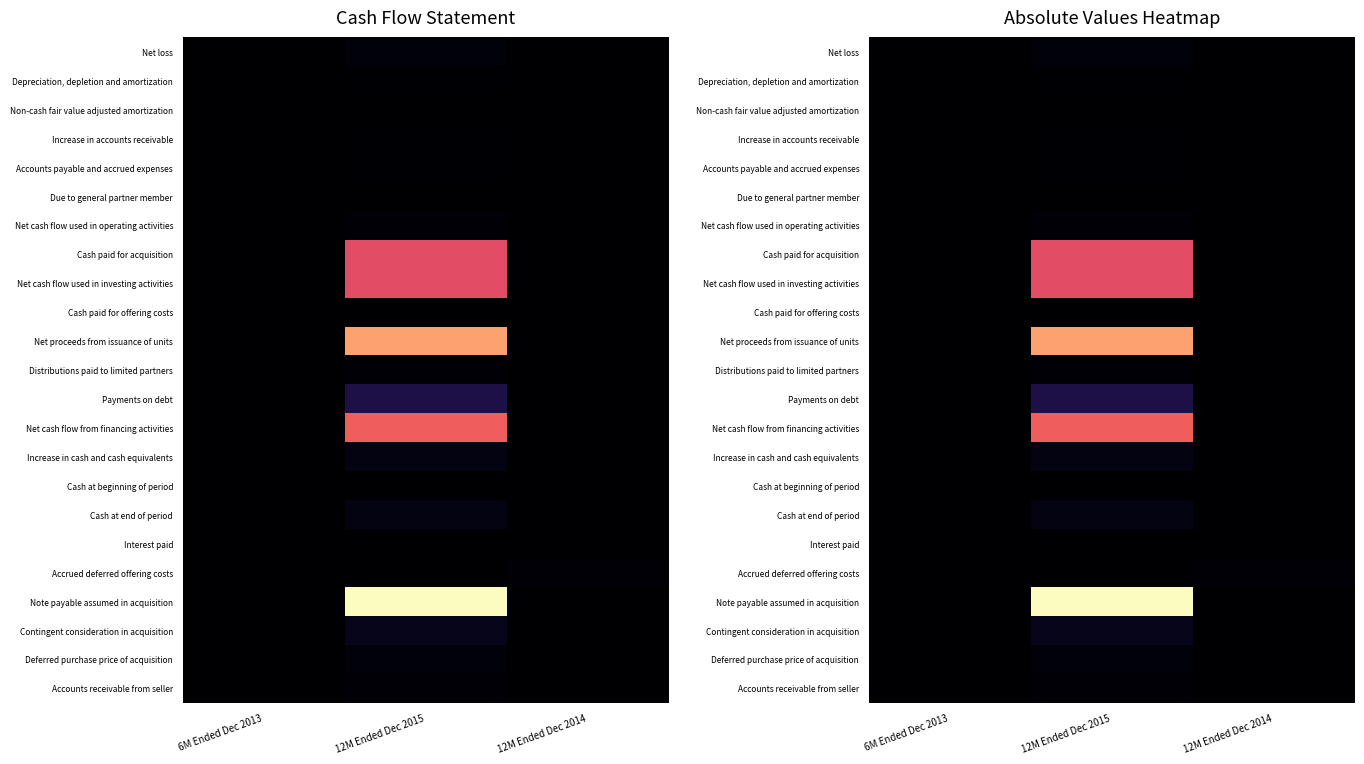

At how many categories does at least one series exceed 0?

3